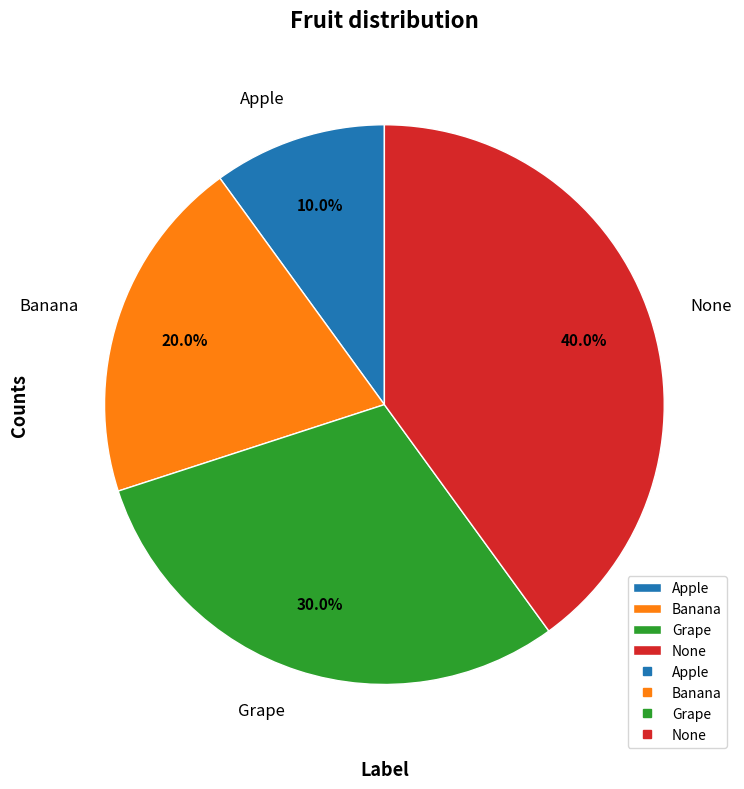

What is the smallest slice in the pie chart?

Apple